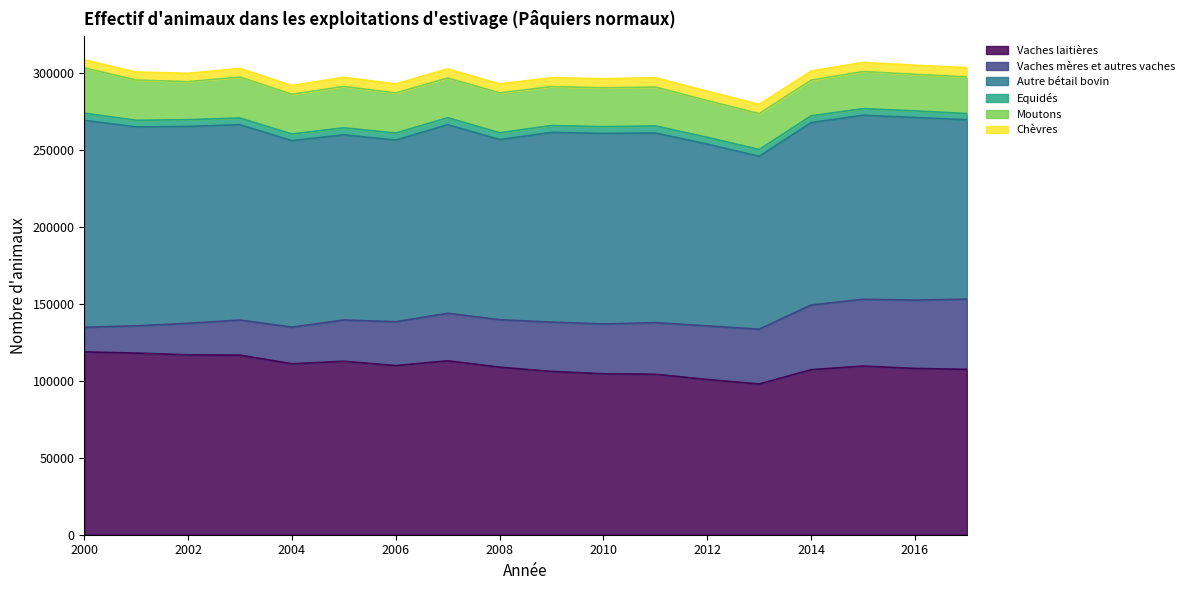

Reading left to right, what are all the values shown in this chart?

Vaches laitières: 2000=118793	2001=118021	2002=116900	2003=116679	2004=111085	2005=112720	2006=109894	2007=113014	2008=108863	2009=106118	2010=104602	2011=104269	2012=100869	2013=97964	2014=107205	2015=109639	2016=108043	2017=107469
Vaches mères et autres vaches: 2000=16033	2001=17729	2002=20489	2003=22831	2004=23803	2005=26826	2006=28512	2007=30904	2008=30870	2009=32044	2010=32343	2011=33543	2012=34833	2013=35608	2014=42064	2015=43381	2016=44399	2017=45640
Autre bétail bovin: 2000=134457	2001=129217	2002=127946	2003=126910	2004=121169	2005=120352	2006=118018	2007=122526	2008=117033	2009=123294	2010=123816	2011=123258	2012=118117	2013=112340	2014=118533	2015=119567	2016=118703	2017=116581
Equidés: 2000=4652	2001=4315	2002=4364	2003=4340	2004=4347	2005=4515	2006=4558	2007=4550	2008=4403	2009=4421	2010=4376	2011=4555	2012=4420	2013=4393	2014=4396	2015=4273	2016=4278	2017=3978
Moutons: 2000=29473	2001=26172	2002=24710	2003=26633	2004=25813	2005=26856	2006=26086	2007=25803	2008=25963	2009=25297	2010=25252	2011=25264	2012=23914	2013=23378	2014=23191	2015=24095	2016=23778	2017=23768
Chèvres: 2000=5165	2001=5214	2002=5434	2003=5662	2004=5664	2005=5977	2006=5857	2007=5926	2008=5827	2009=5817	2010=5928	2011=6104	2012=6094	2013=5971	2014=5856	2015=5969	2016=5895	2017=6086